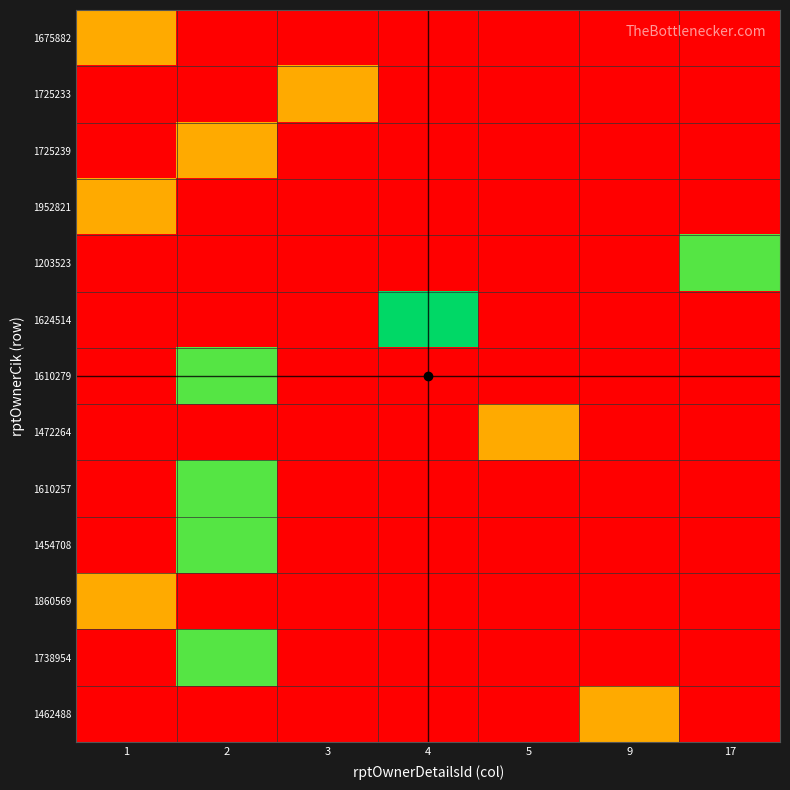

Reading left to right, extract all data points from this chart.

1675882: 1=1	2=0	3=0	4=0	5=0	9=0	17=0
1725233: 1=0	2=0	3=1	4=0	5=0	9=0	17=0
1725239: 1=0	2=1	3=0	4=0	5=0	9=0	17=0
1952821: 1=1	2=0	3=0	4=0	5=0	9=0	17=0
1203523: 1=0	2=0	3=0	4=0	5=0	9=0	17=2
1624514: 1=0	2=0	3=0	4=3	5=0	9=0	17=0
1610279: 1=0	2=2	3=0	4=0	5=0	9=0	17=0
1472264: 1=0	2=0	3=0	4=0	5=1	9=0	17=0
1610257: 1=0	2=2	3=0	4=0	5=0	9=0	17=0
1454708: 1=0	2=2	3=0	4=0	5=0	9=0	17=0
1860569: 1=1	2=0	3=0	4=0	5=0	9=0	17=0
1738954: 1=0	2=2	3=0	4=0	5=0	9=0	17=0
1462488: 1=0	2=0	3=0	4=0	5=0	9=1	17=0